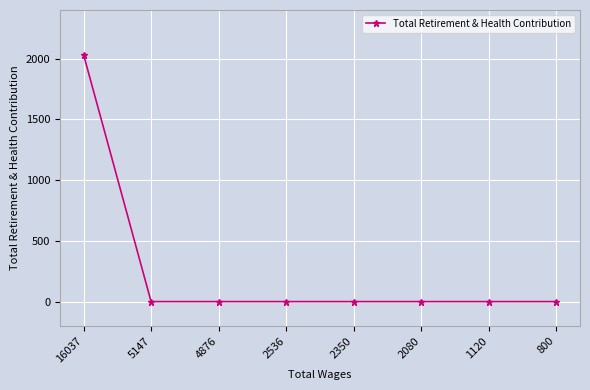

The value at 2536 is 0. True or false?

True